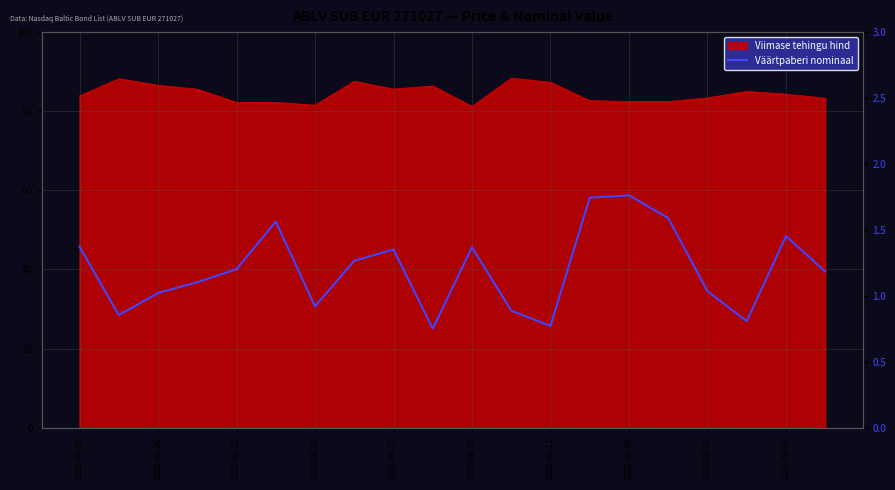

The value at 2020-06-03 is 2.3. True or false?

False